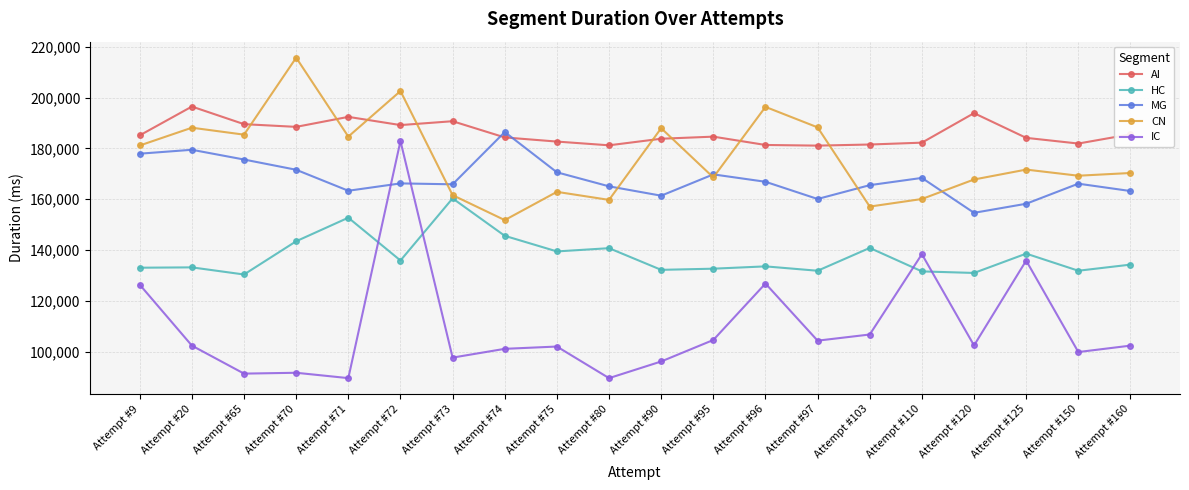

Read the MG value at Attempt #65.

175598